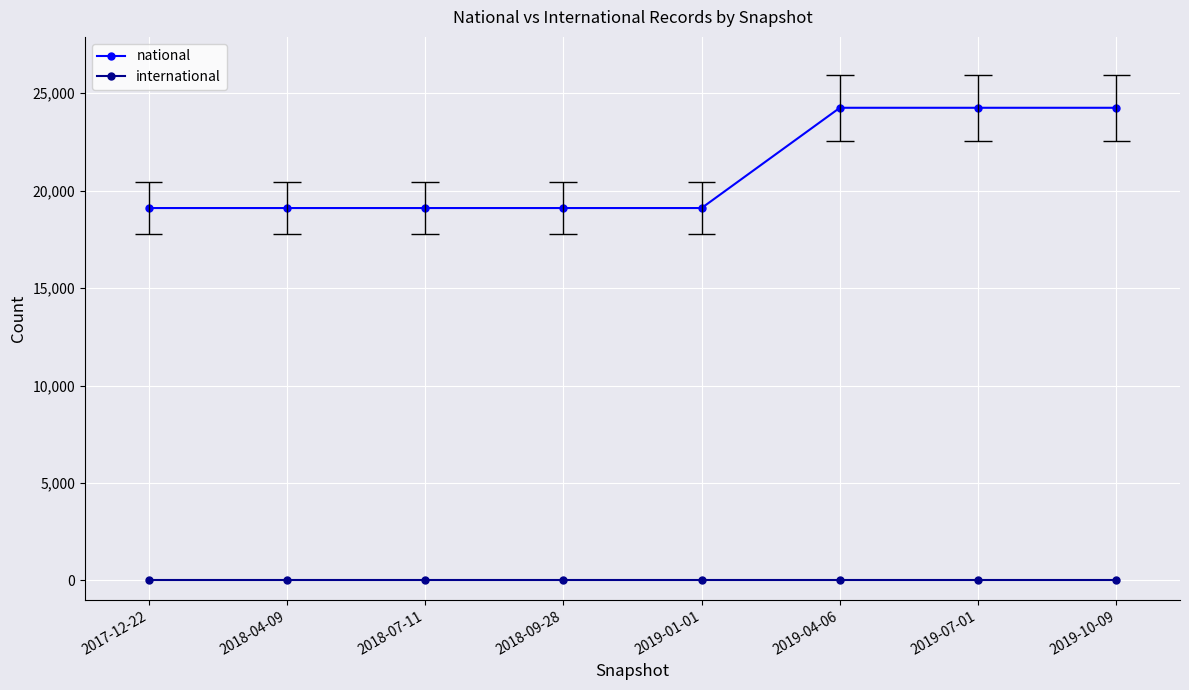

What is the difference between the second highest and second lowest values in the national series?

5146